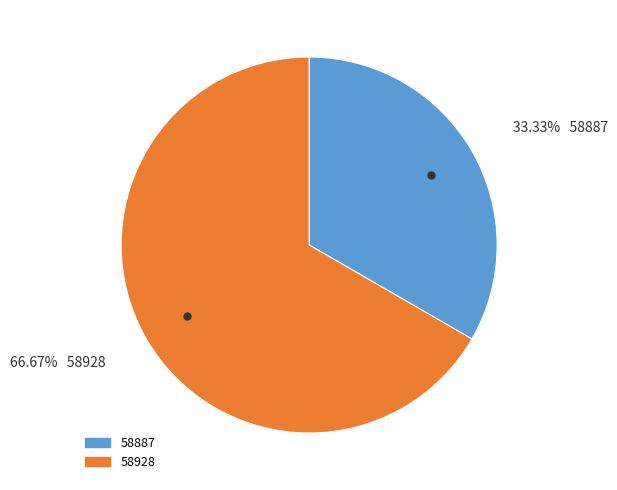

True or false: 58887 accounts for 33% of the total.

True